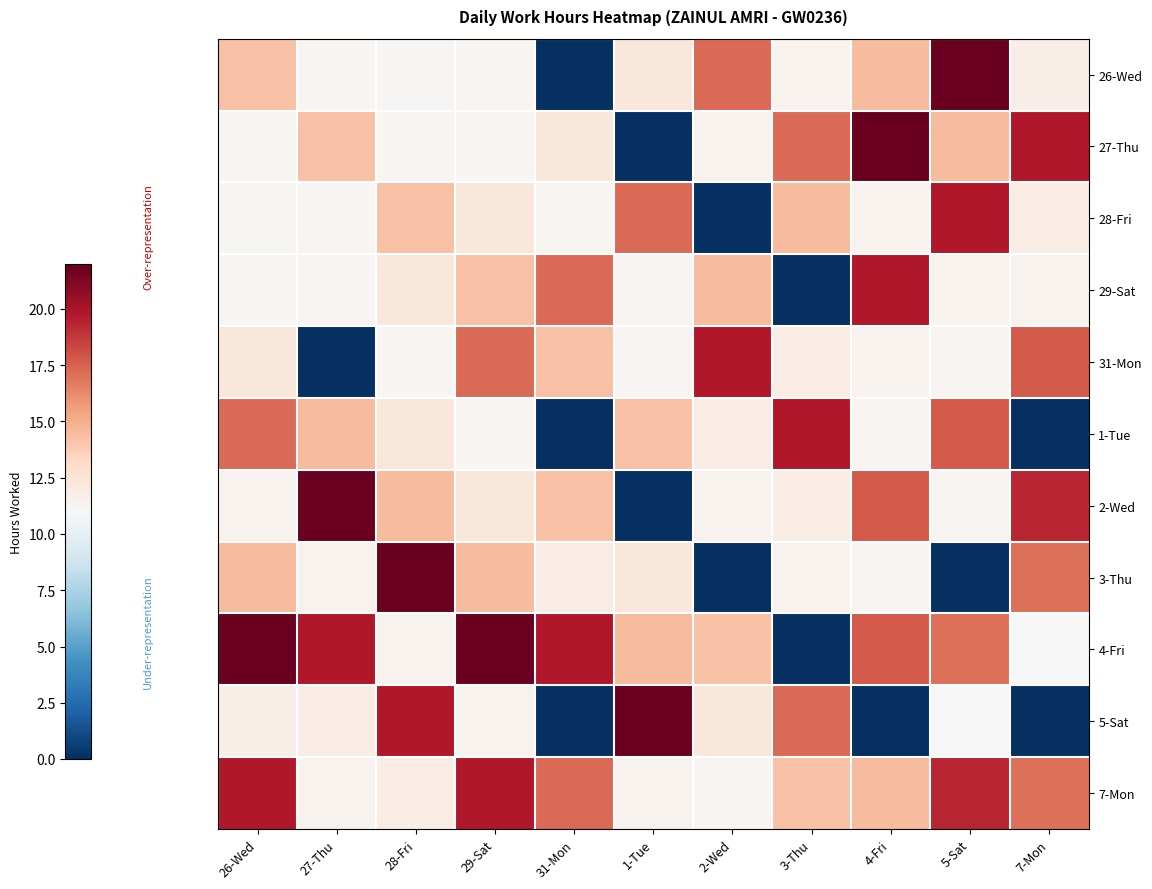

At which category is the sum across all series the highest?

29-Sat